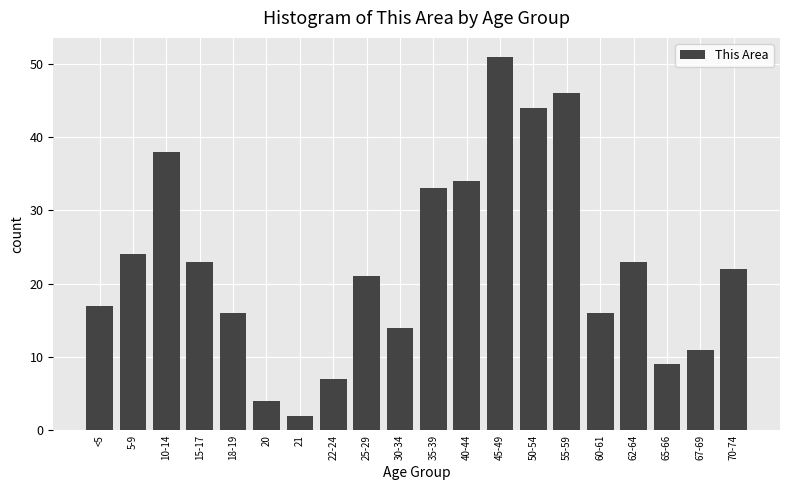

Reading right to left, what are all the values shown in this chart?

70-74=22	67-69=11	65-66=9	62-64=23	60-61=16	55-59=46	50-54=44	45-49=51	40-44=34	35-39=33	30-34=14	25-29=21	22-24=7	21=2	20=4	18-19=16	15-17=23	10-14=38	5-9=24	<5=17